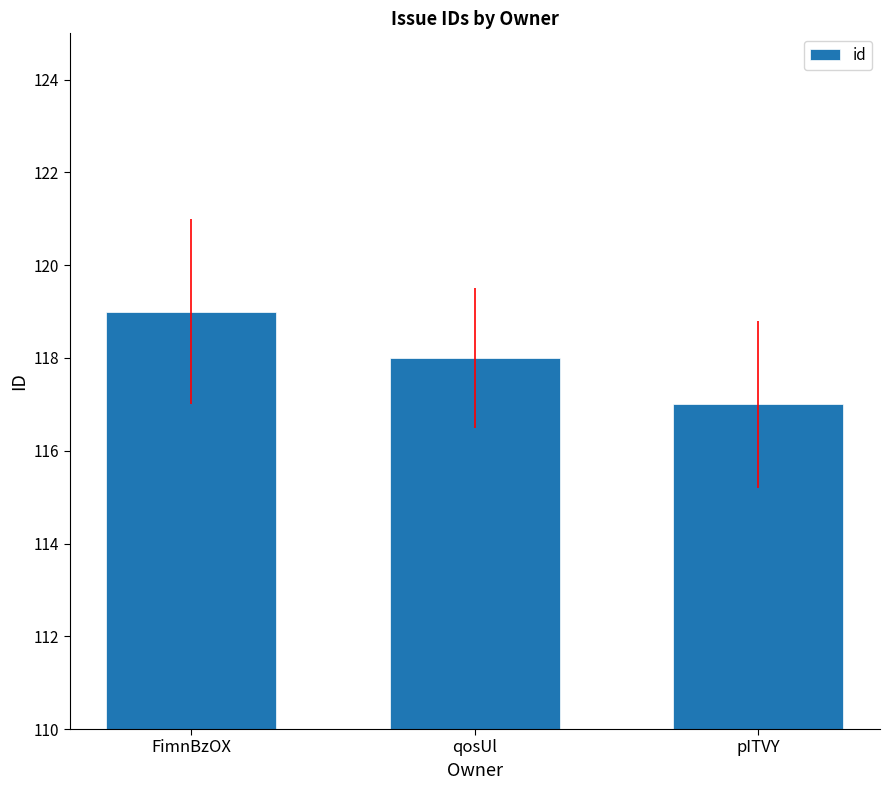

What is the sum of all values?

354